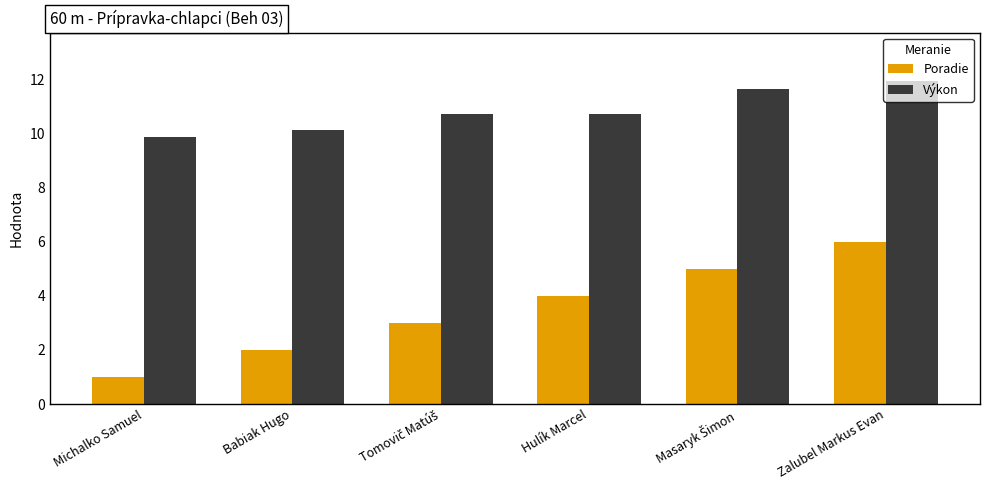

Is it true that Poradie equals 2.7 at Zalubel Markus Evan?

False